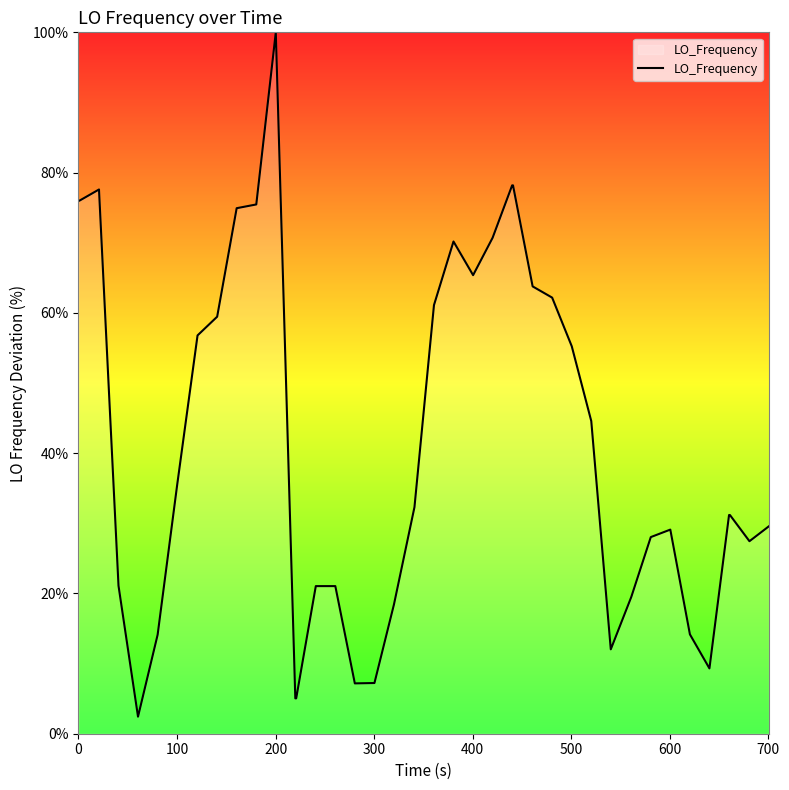

What is the smallest value displayed?

2.4